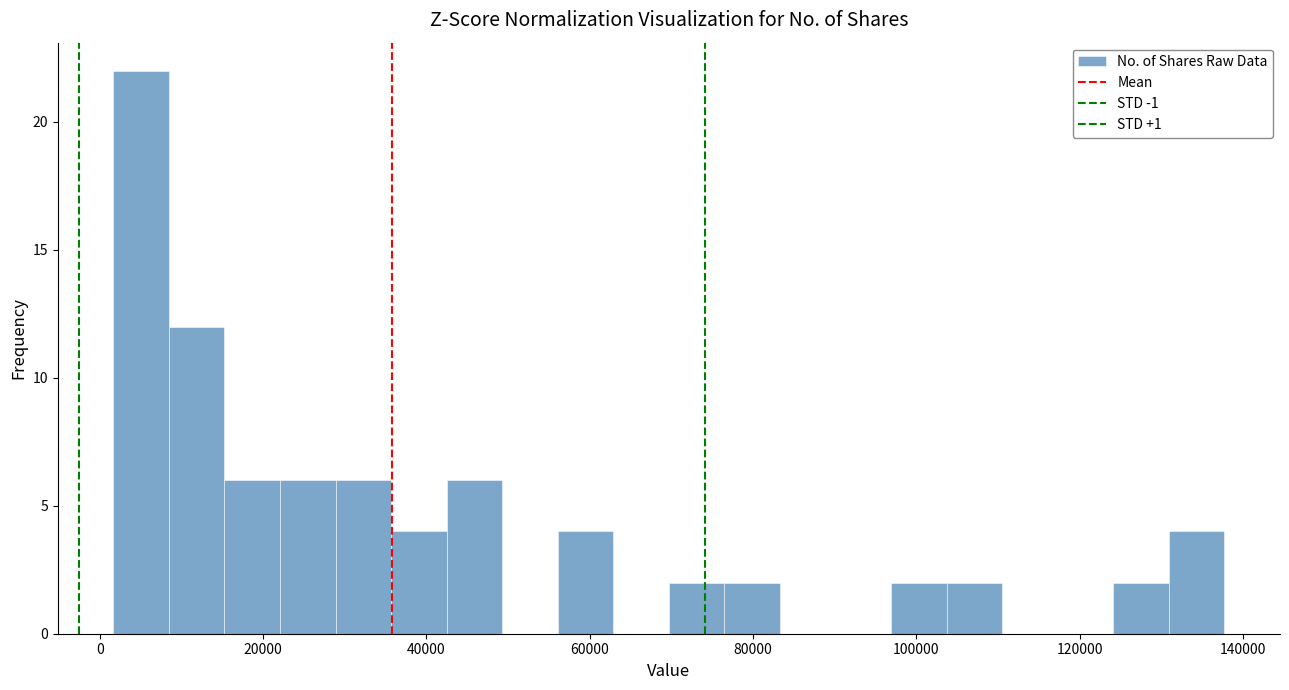

Around what value on the x-axis is the tallest bar? Give the approximate position of its centre, as read against the axis.

6000